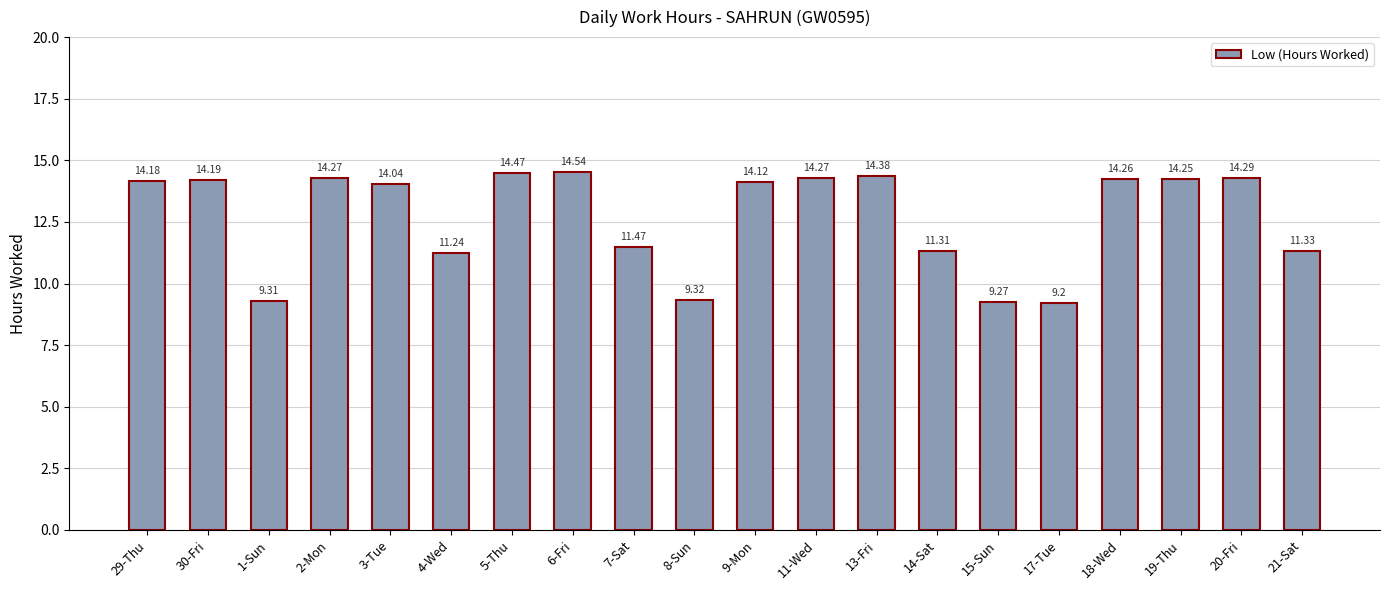

Between 5-Thu and 2-Mon, which is larger?

5-Thu